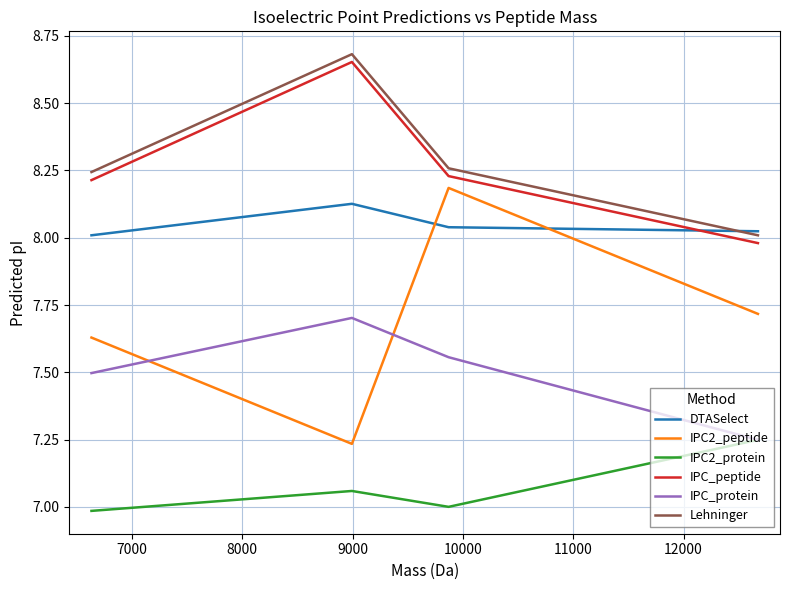

What is the minimum value shown in the chart?

7.0